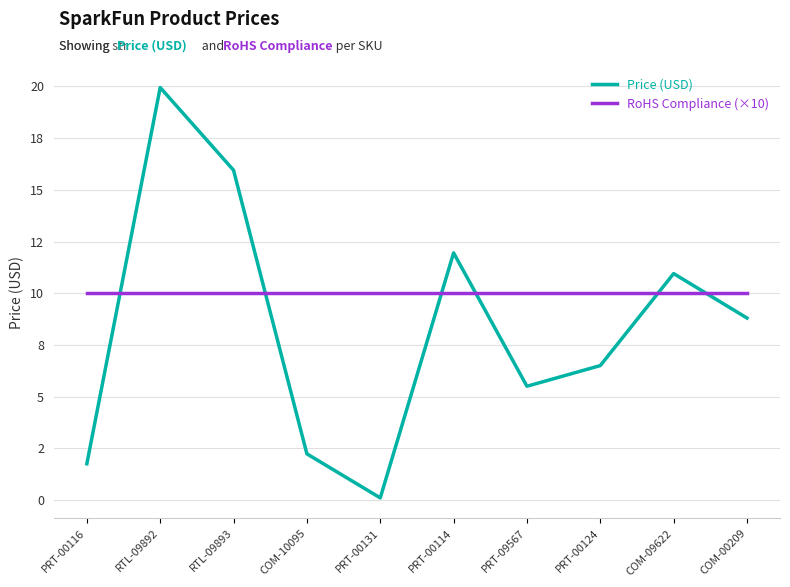

Does the chart have visible grid lines?

Yes